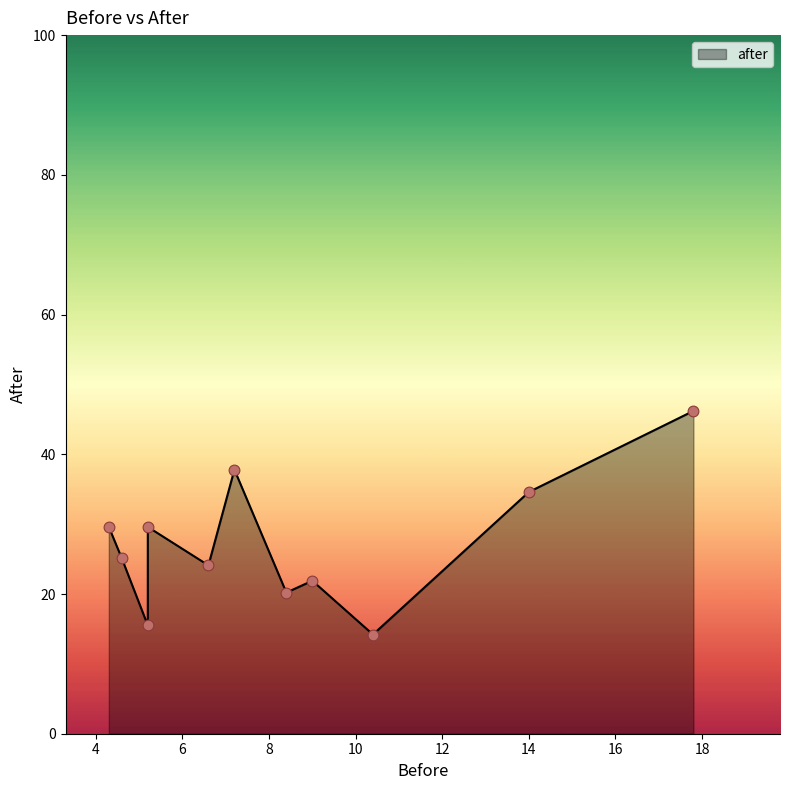

What is the ratio of the value at 5.2 to the value at 5.2?

1.9